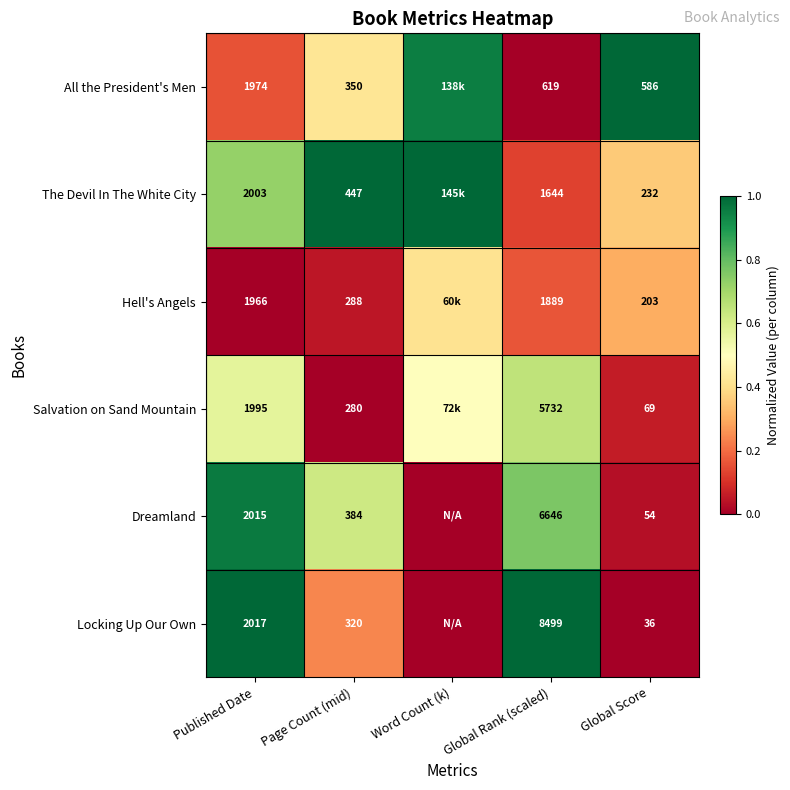

Which has a higher value, Word Count (k) or Global Score?

Global Score